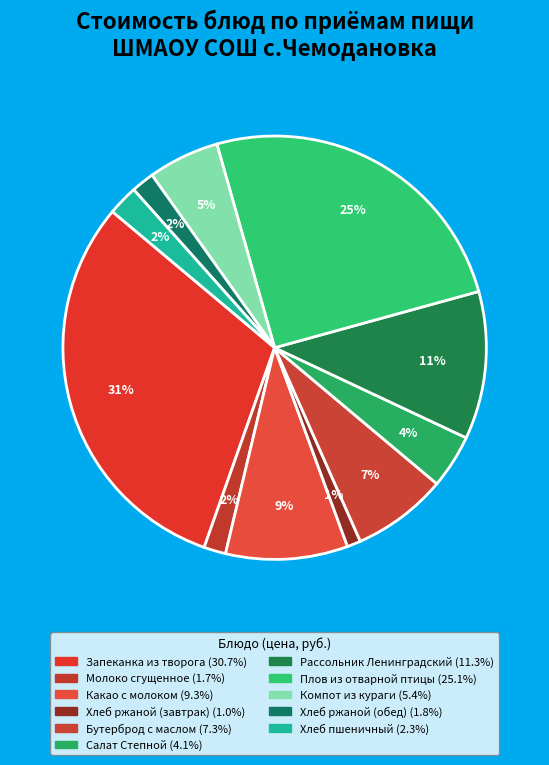

How many segments does this pie chart have?

11